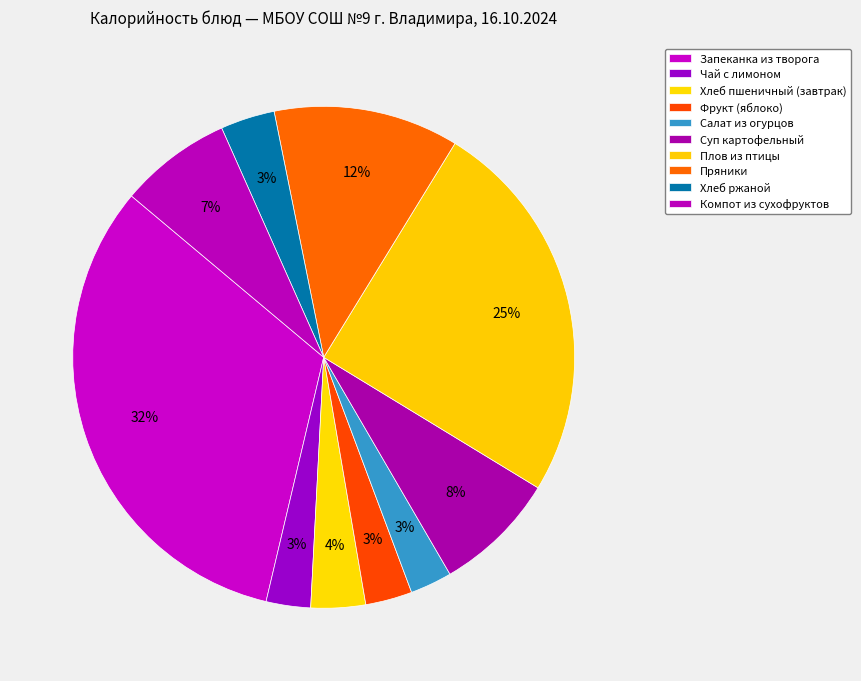

Rank the categories by value from highest to lowest.

Запеканка из творога, Плов из птицы, Пряники, Суп картофельный, Компот из сухофруктов, Хлеб пшеничный (завтрак), Хлеб ржаной, Фрукт (яблоко), Чай с лимоном, Салат из огурцов